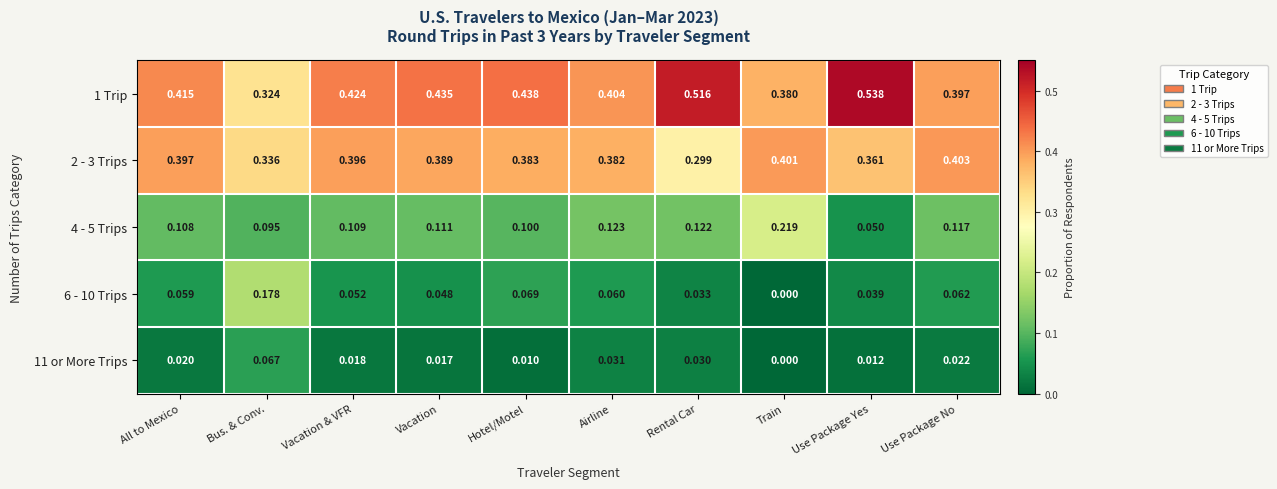

Is the value of 4 - 5 Trips at Train greater than the value of 11 or More Trips at All to Mexico?

Yes